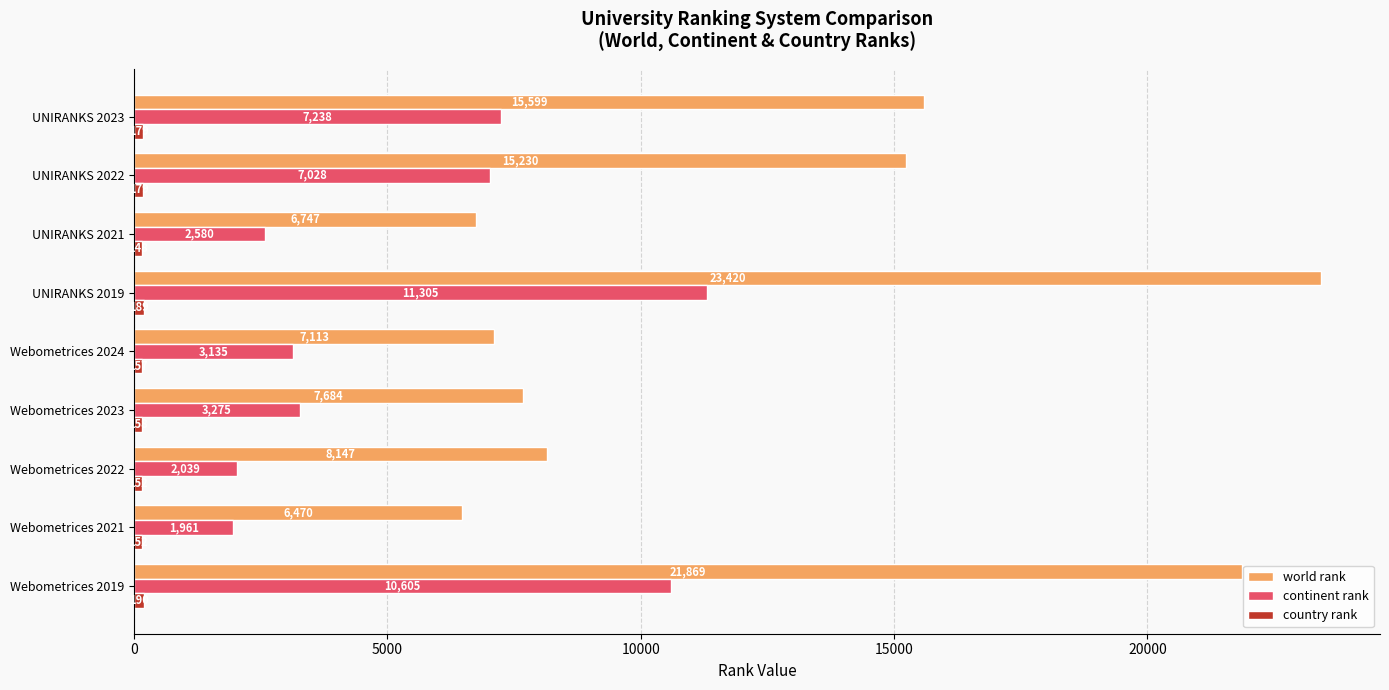

True or false: continent rank has a value of 3382 at UNIRANKS 2022.

False